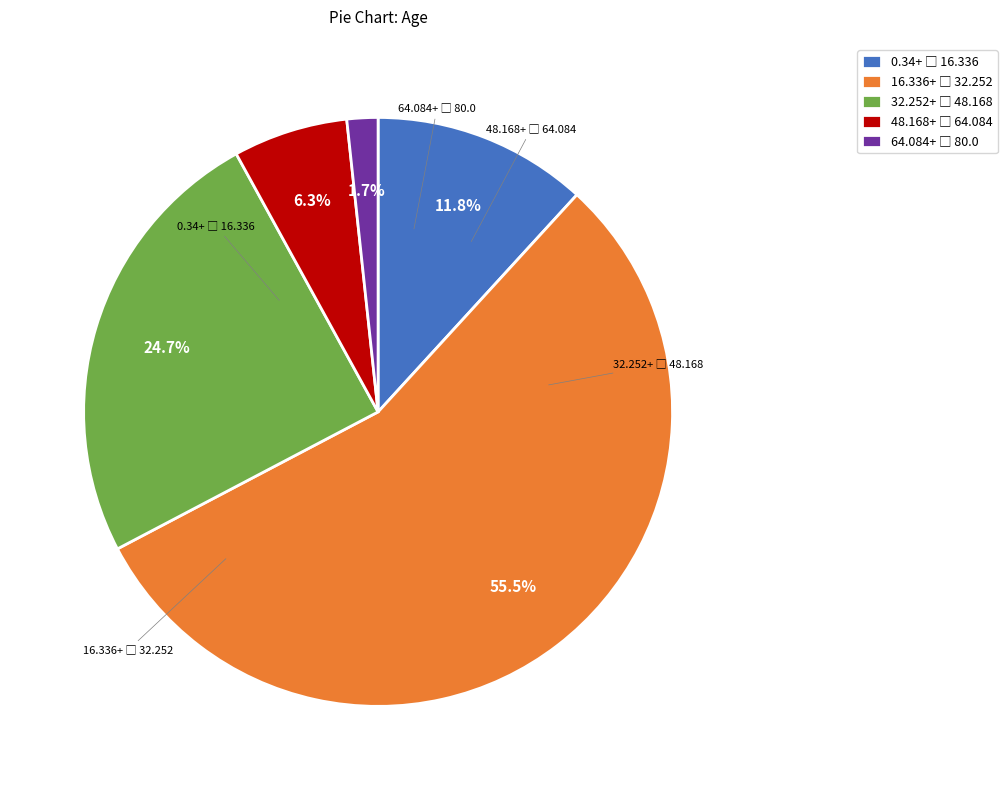

Count the number of slices in the pie.

5